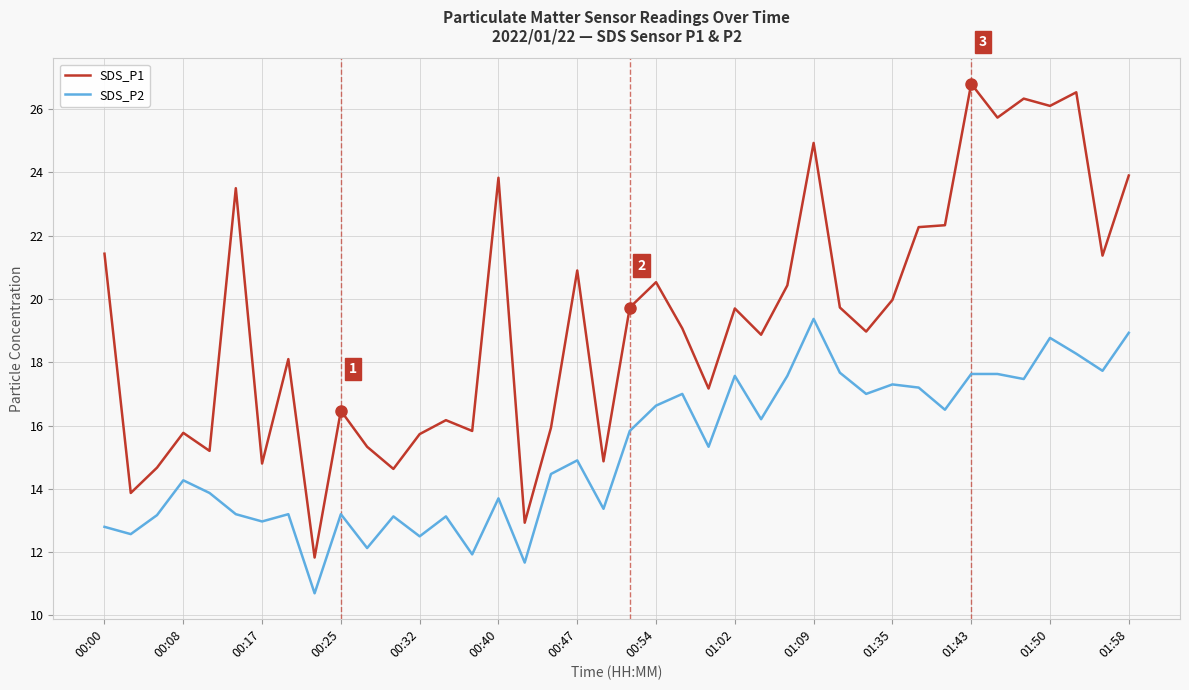

Which series has the largest total across all categories?

SDS_P1